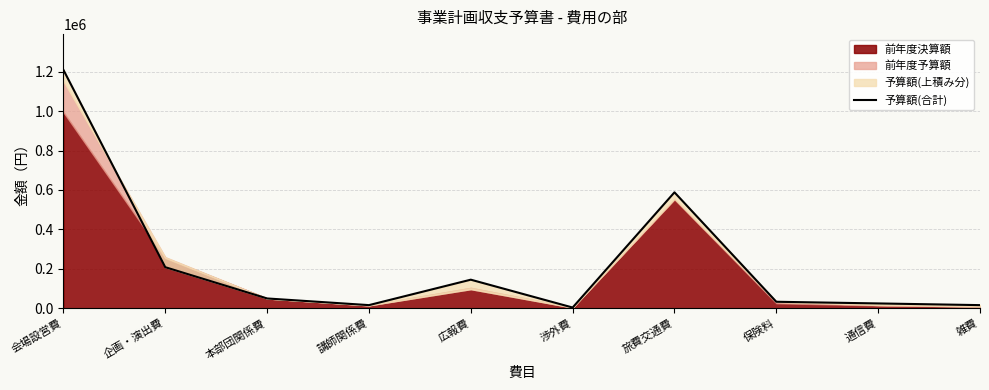

Which label corresponds to the smallest value in the chart?

渉外費